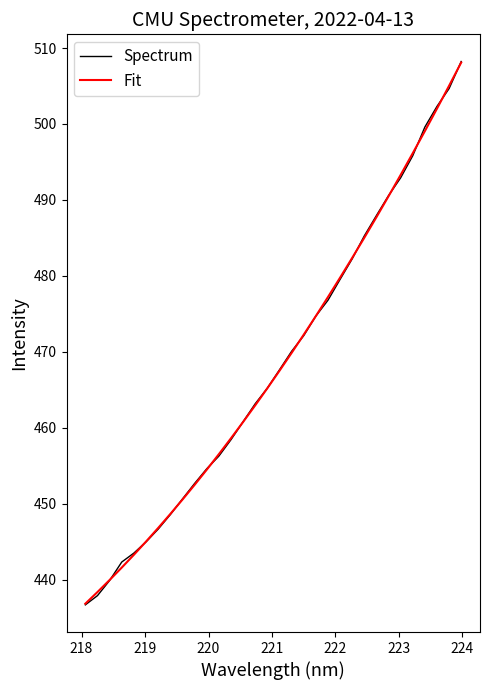

How many lines are shown in the chart?

2